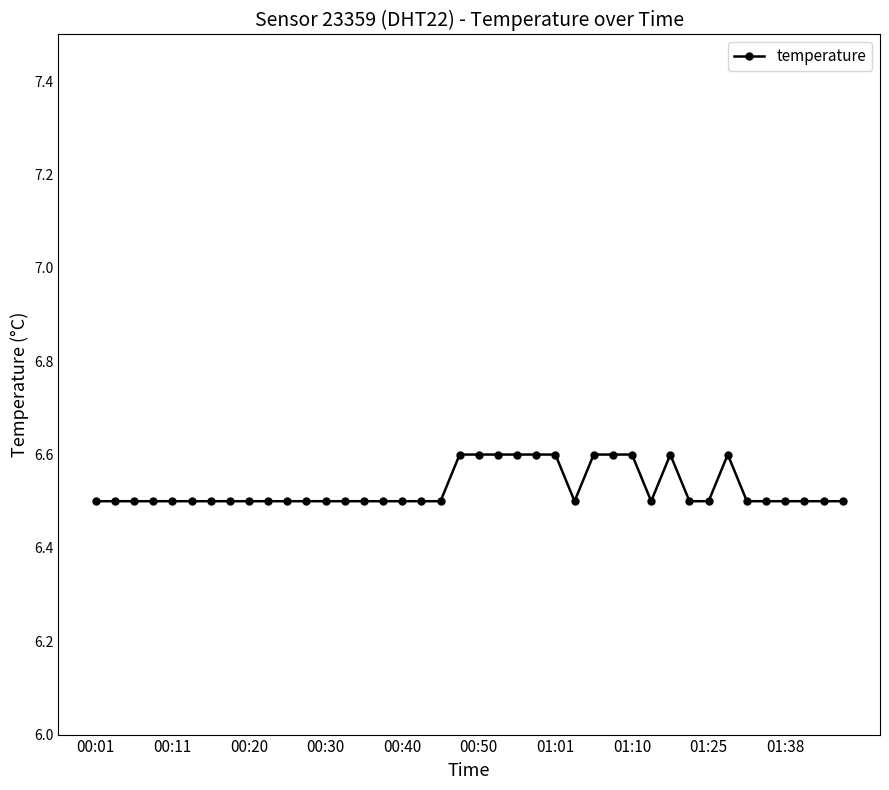

What is the sum of all values?

261.1